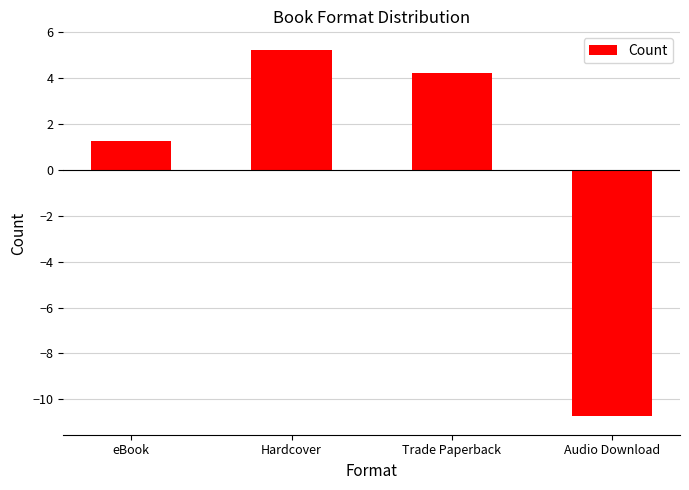

What is the sum of the values at Audio Download and Hardcover?

-5.5